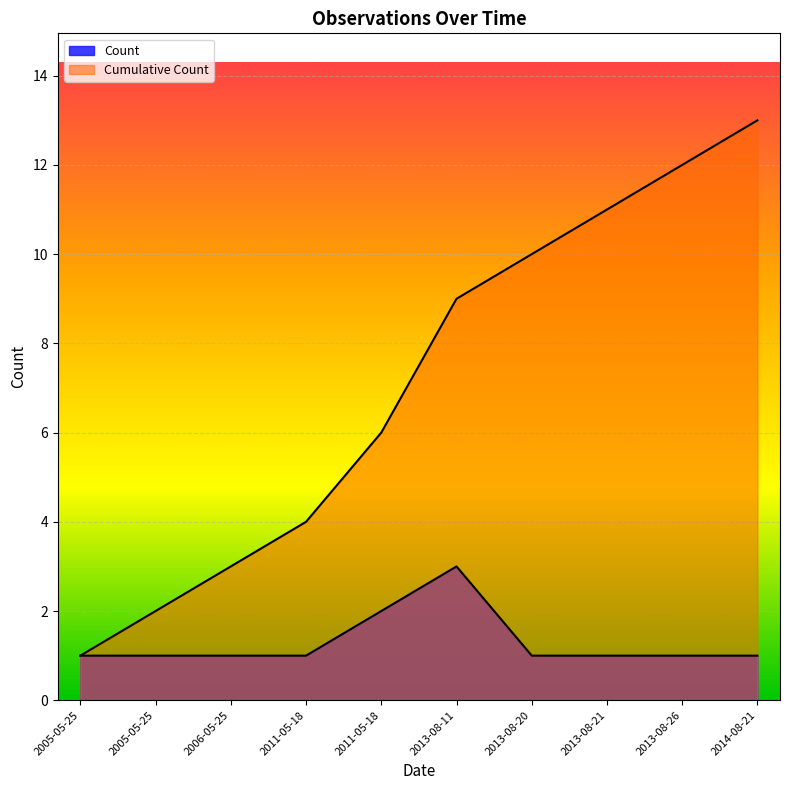

What are all the series names shown in the legend?

Count, Cumulative Count